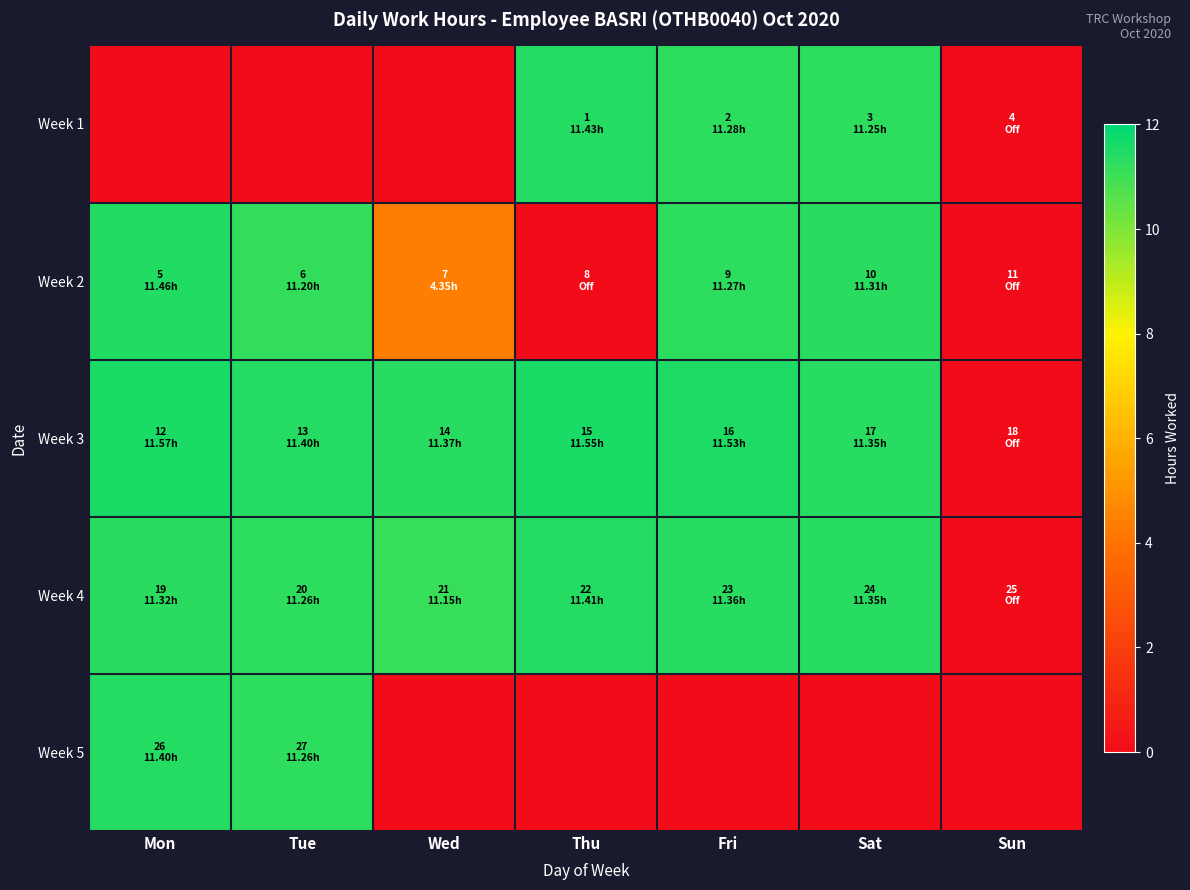

Which series has the largest total across all categories?

Week 3